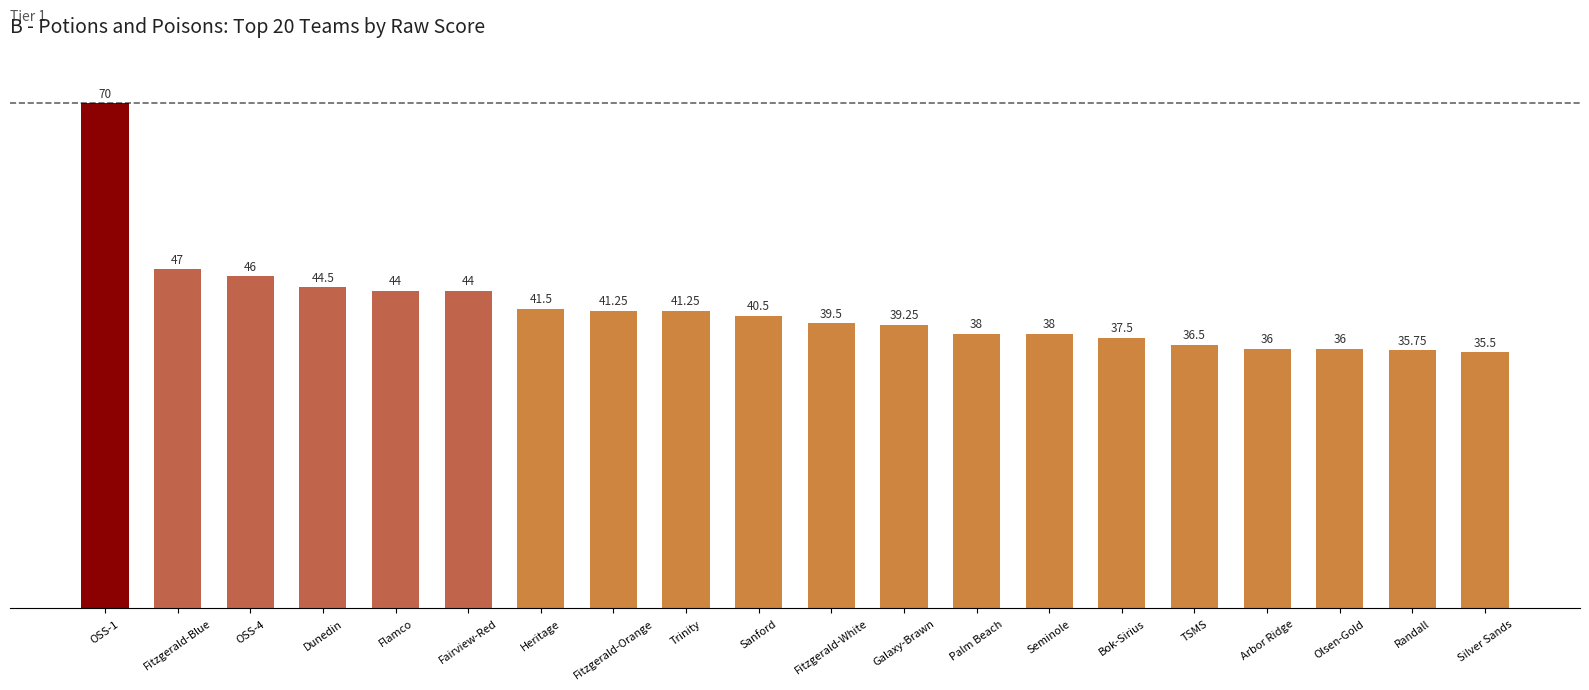

What is the sum of all values?

832.0